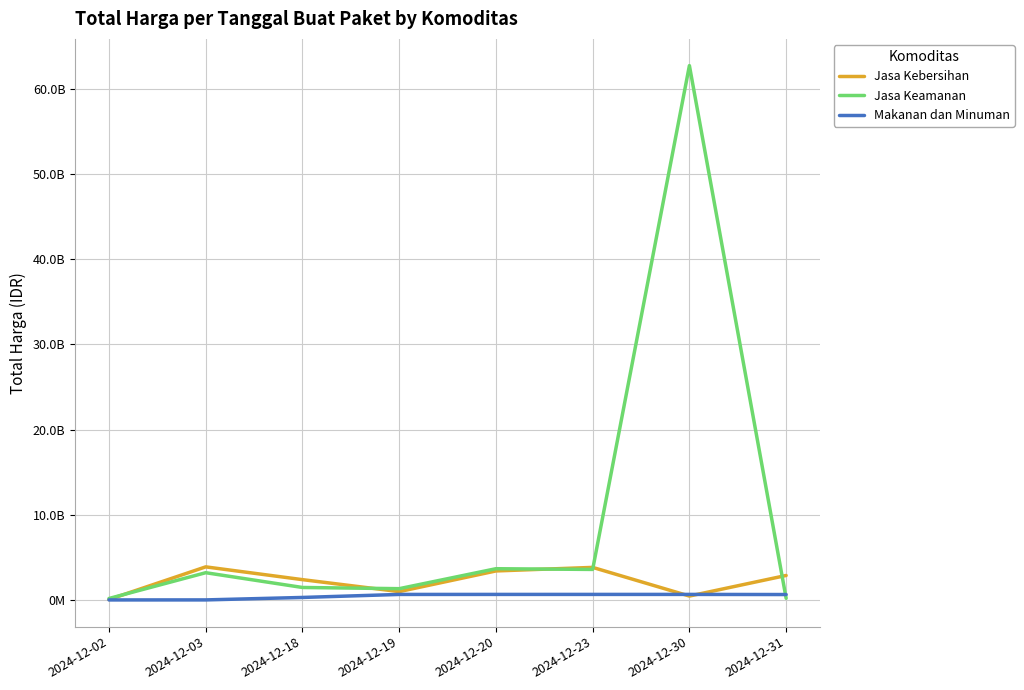

At which label is Jasa Keamanan closest to 31444631400?

2024-12-20